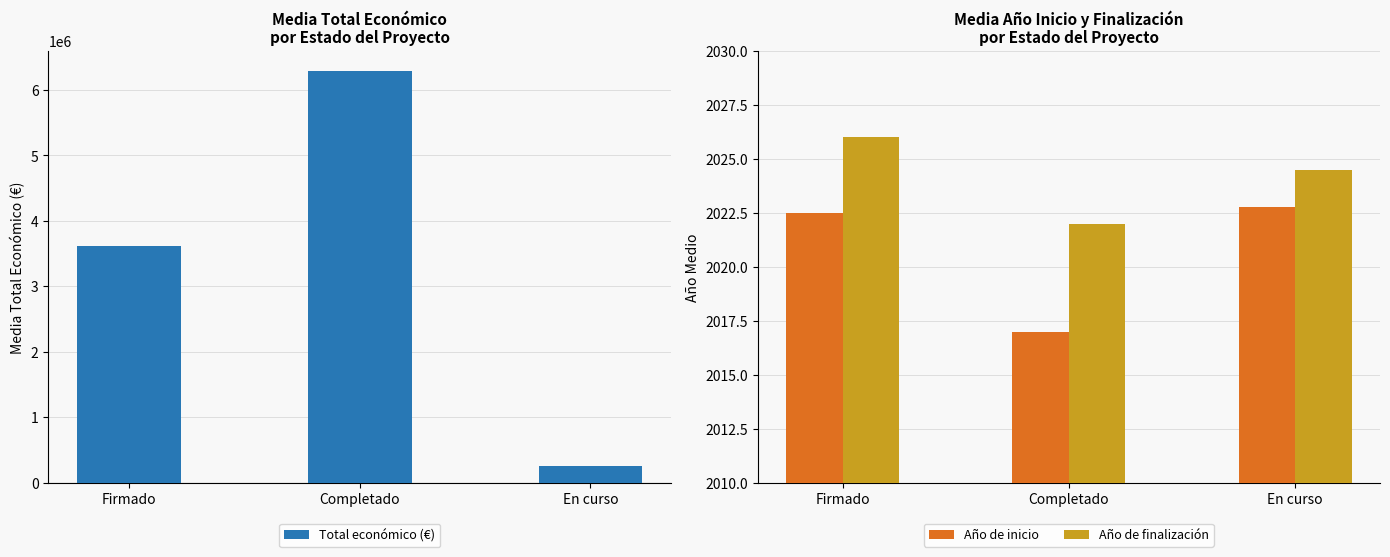

How many groups of bars are there?

3